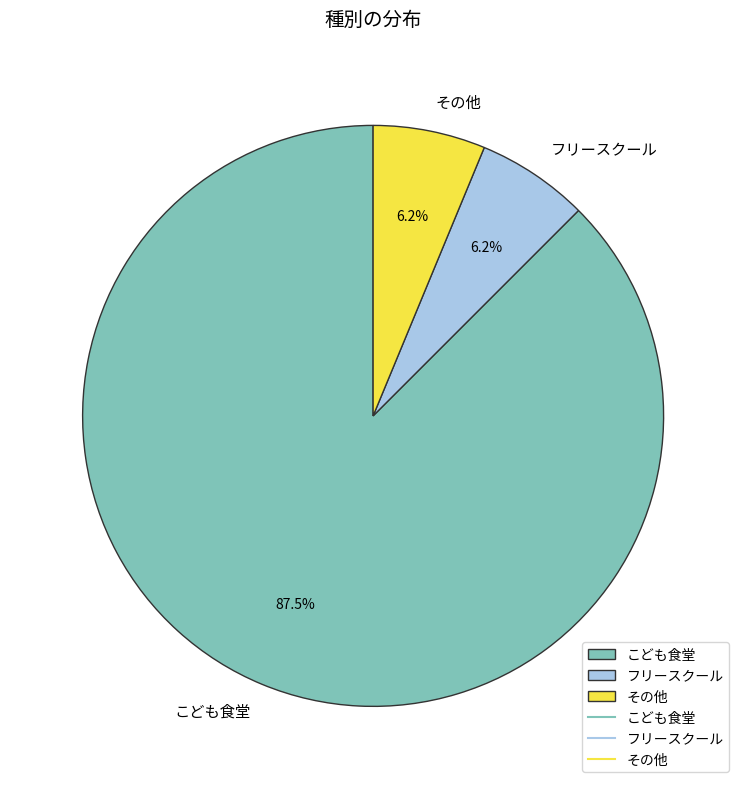

Do その他 and フリースクール together represent more than half of the pie?

No